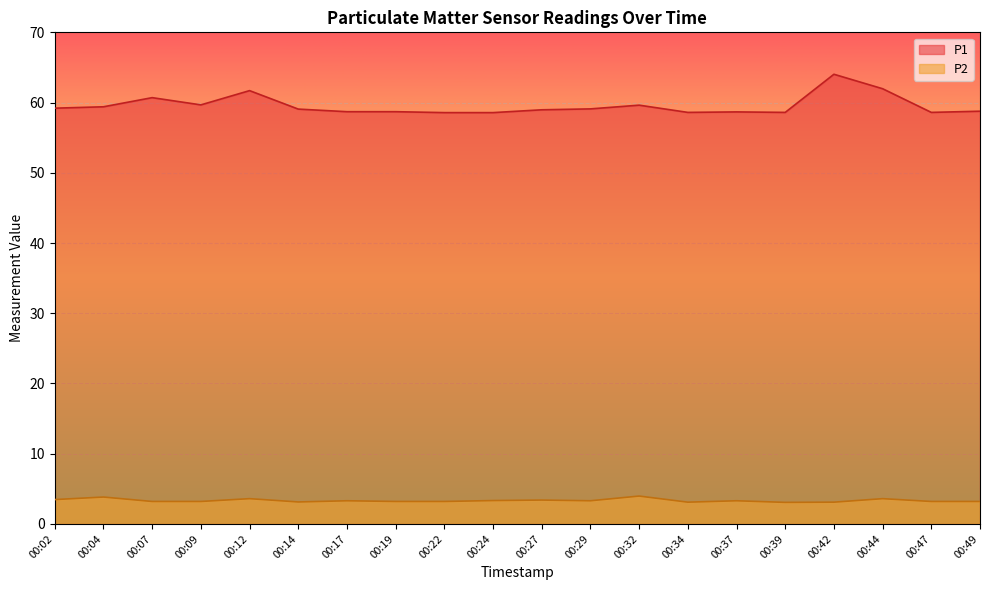

Reading left to right, list all the values displayed in this chart.

P1: 59.2	59.4	60.7	59.7	61.7	59.1	58.7	58.7	58.6	58.6	59.0	59.1	59.6	58.6	58.7	58.6	64.0	62.0	58.6	58.8
P2: 3.5	3.8	3.2	3.2	3.6	3.1	3.3	3.2	3.2	3.3	3.4	3.3	4.0	3.1	3.3	3.1	3.1	3.6	3.2	3.2